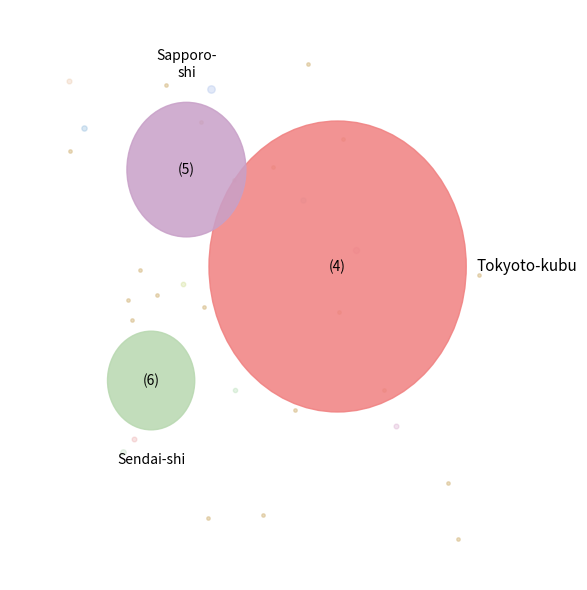

To the nearest percent, what portion does Tokyoto-kubu represent?

53%